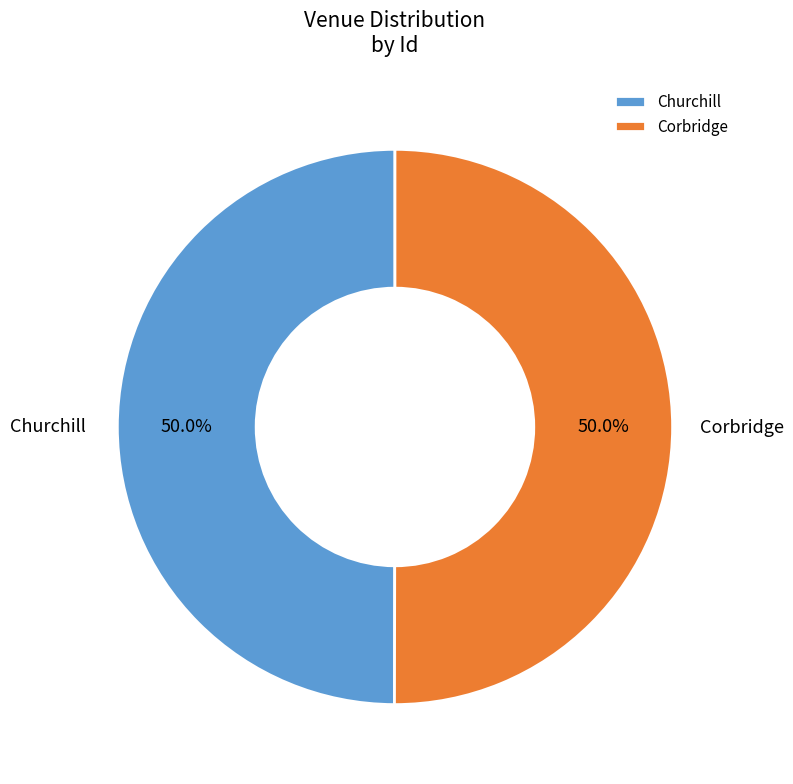

The Corbridge slice represents 50% of the pie. True or false?

True